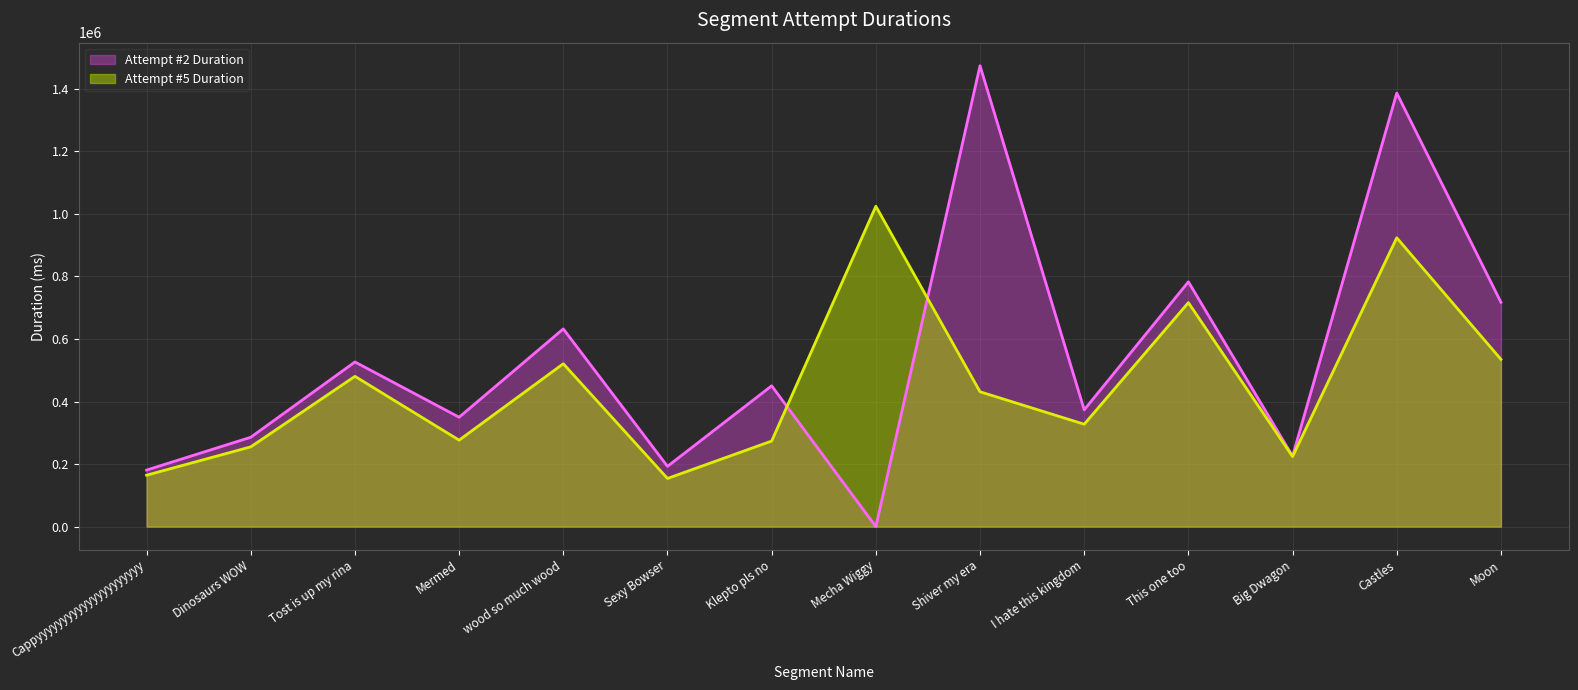

Rank the series at Klepto pls no from highest to lowest value.

Attempt #2 Duration, Attempt #5 Duration